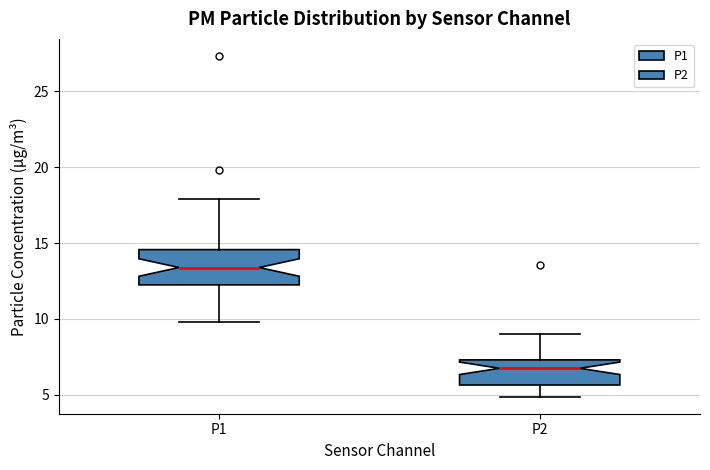

Reading left to right, read every box against the y-axis: the position of its median line, the range the box covers, and the ends of its whiskers. The values are not printed on the chart, so give them approximately, as read against the axis.

P1: median 13.5, box 12.0 to 14.5, whiskers 10.0 to 18.0
P2: median 7.0, box 5.5 to 7.5, whiskers 5.0 to 9.0